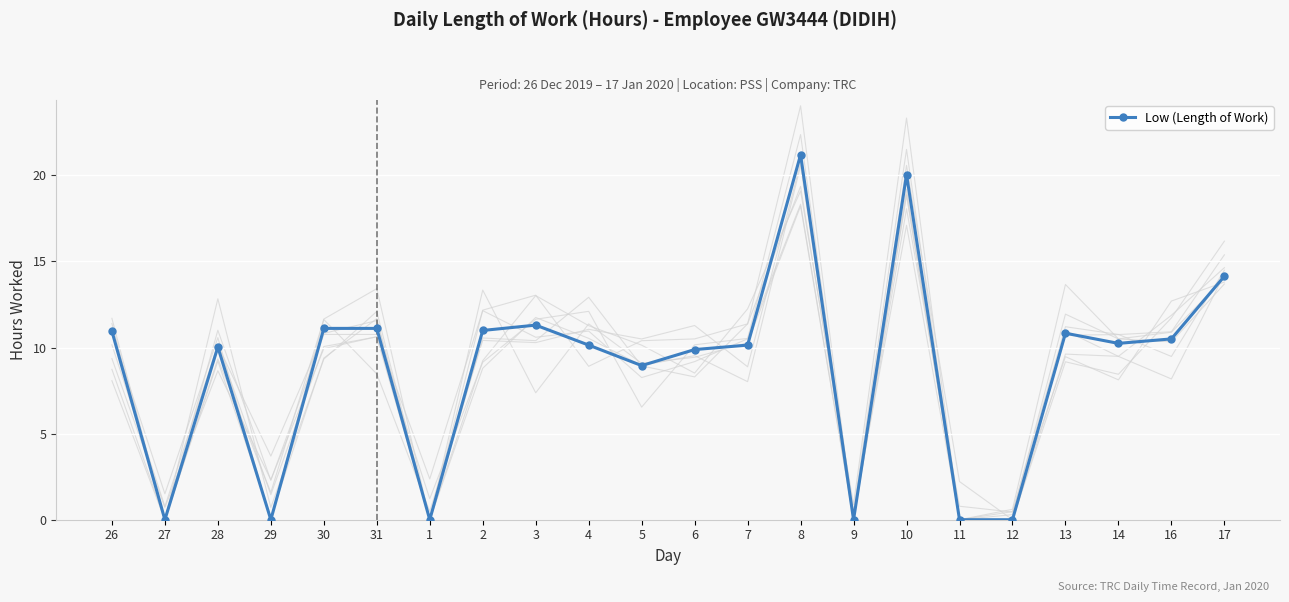

What is the sum of all values?

191.5